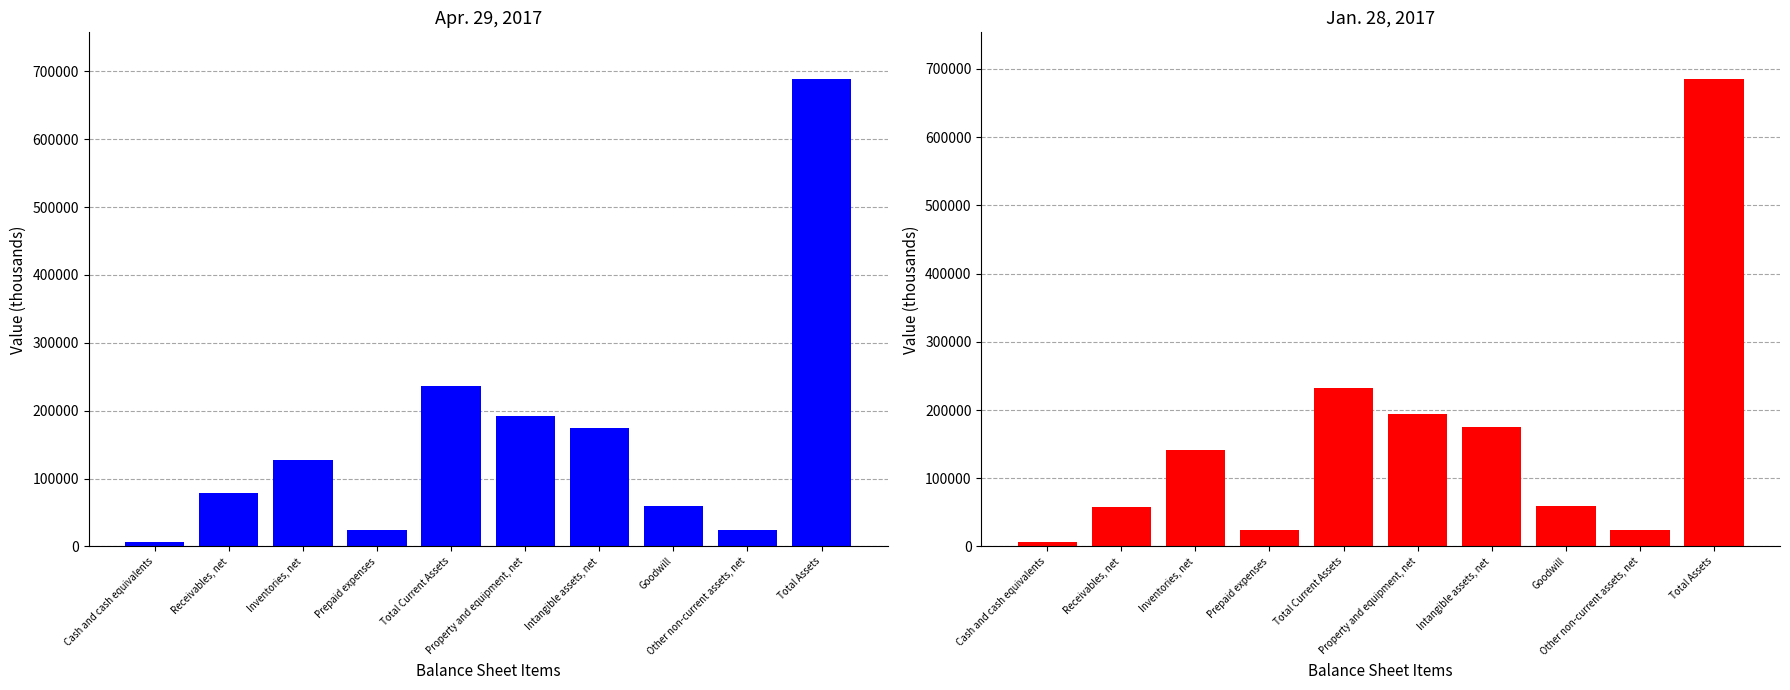

What is the difference between the highest and lowest values at Cash and cash equivalents?

222